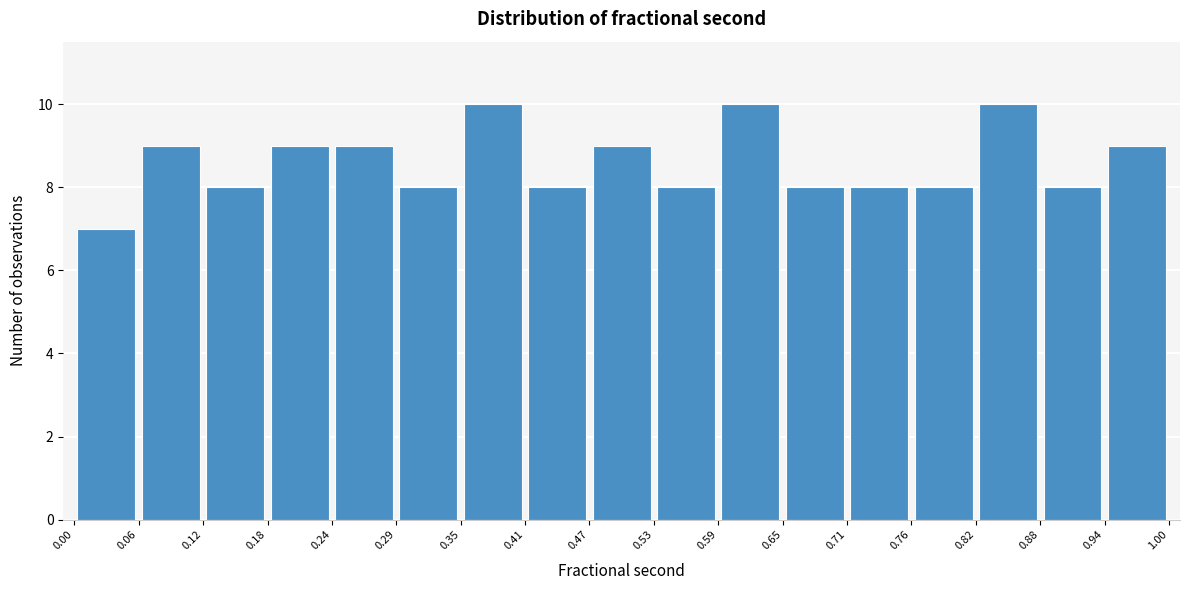

Reading left to right, list every bar in this chart as the range it spans on the x-axis followed by its height. The values are not printed on the chart, so give them approximately, as read against the axis.

0.00 to 0.06: 7
0.06 to 0.12: 9
0.12 to 0.18: 8
0.18 to 0.24: 9
0.24 to 0.29: 9
0.29 to 0.35: 8
0.35 to 0.41: 10
0.41 to 0.47: 8
0.47 to 0.53: 9
0.53 to 0.59: 8
0.59 to 0.65: 10
0.65 to 0.71: 8
0.71 to 0.76: 8
0.76 to 0.82: 8
0.82 to 0.88: 10
0.88 to 0.94: 8
0.94 to 1.00: 9